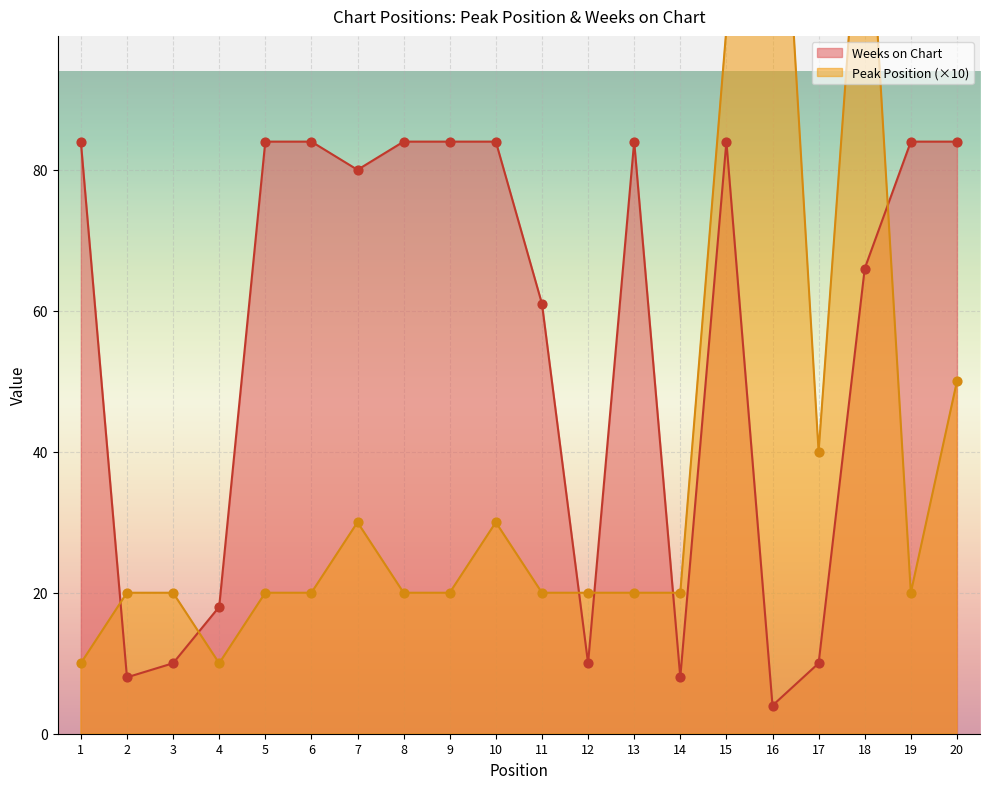

Which series contains the lowest Y value?

Weeks on Chart